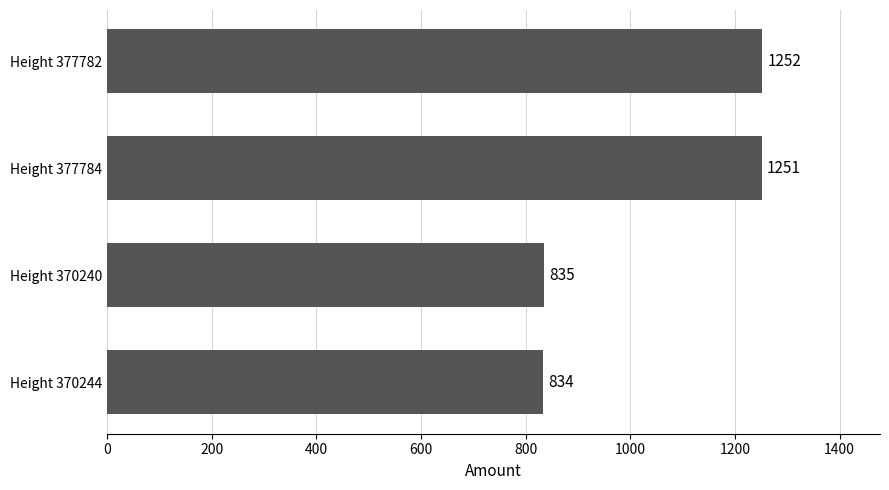

True or false: the data shows 433 at Height 377784.

False